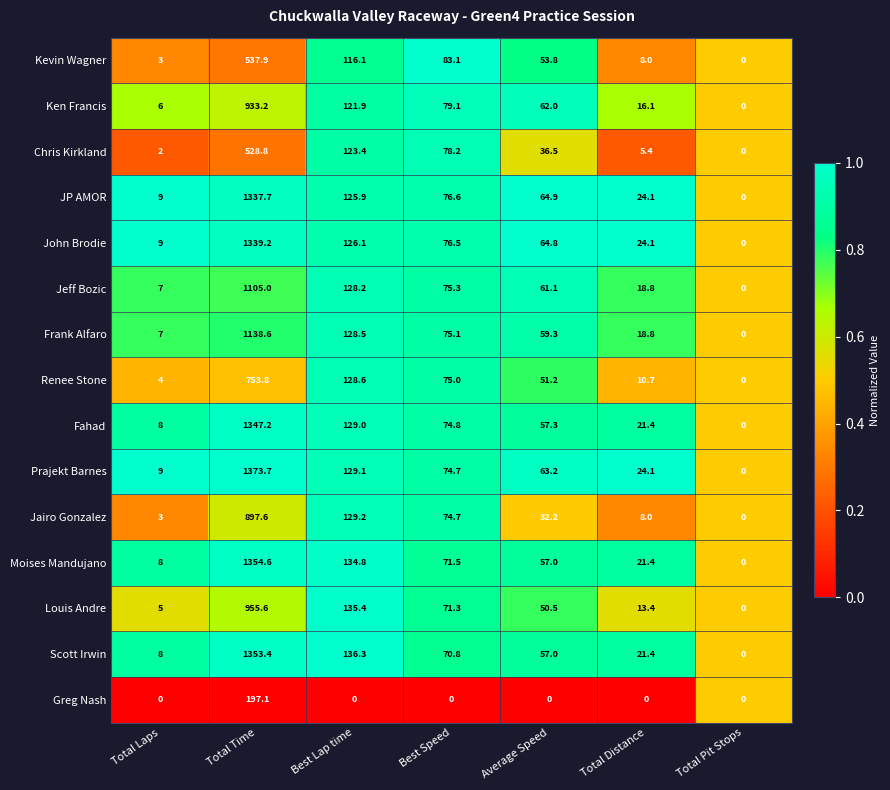

At which category is the sum across all series the highest?

Total Time